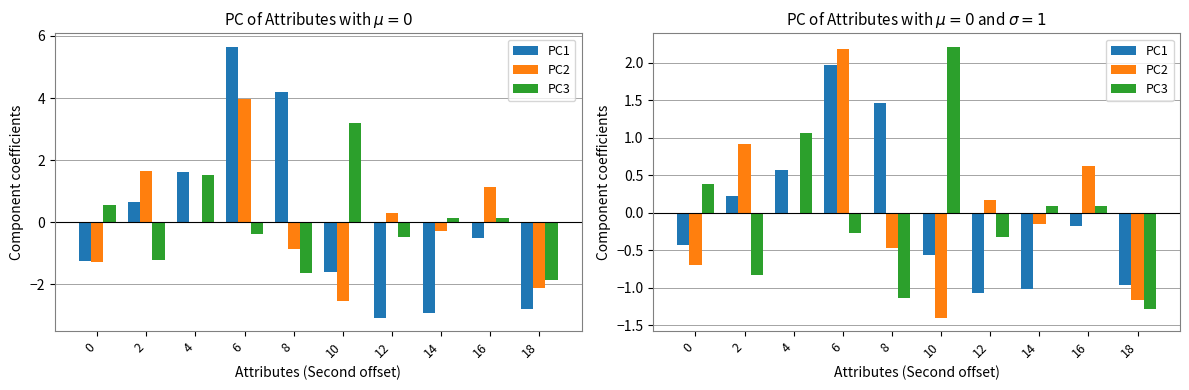

Where is PC1 nearest to the value 0?

16